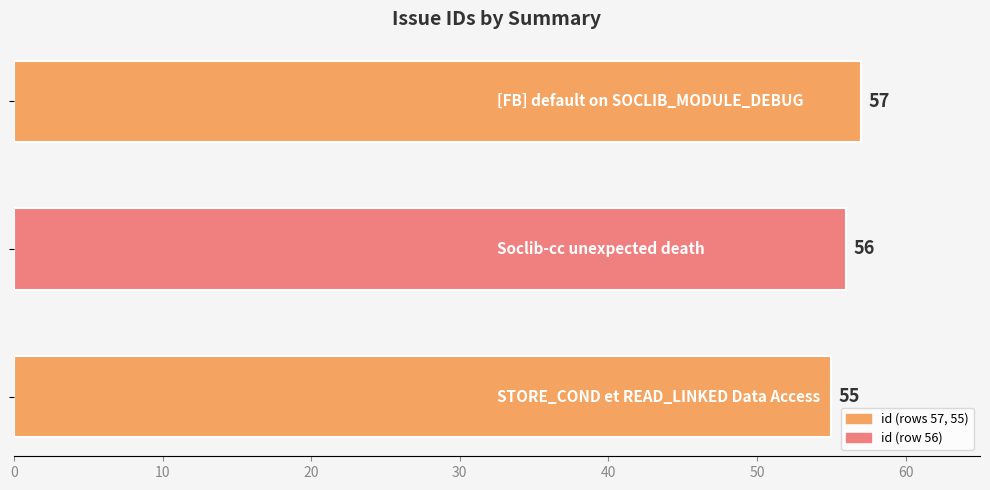

What is the greatest value displayed?

57